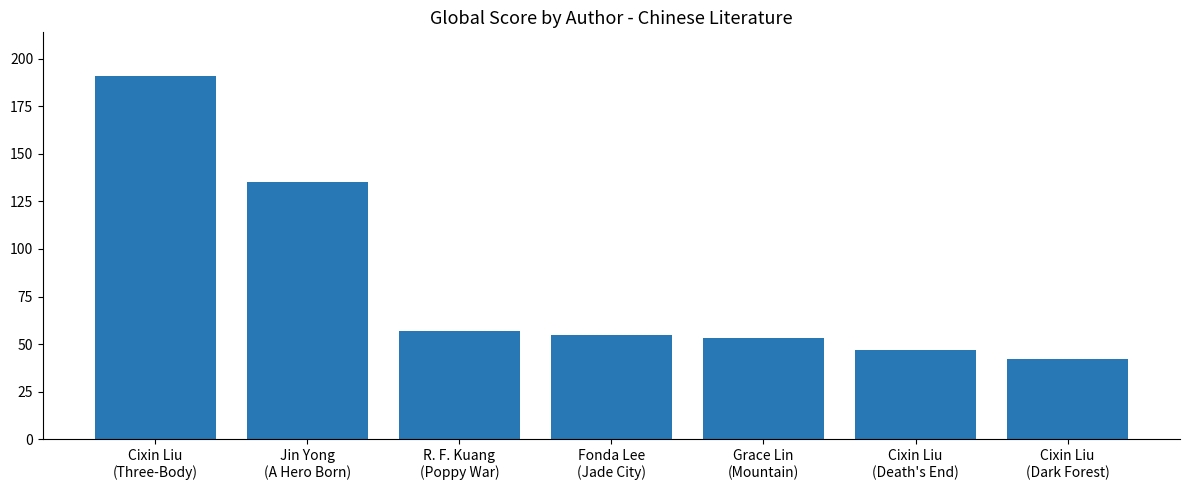

Reading left to right, list all the values displayed in this chart.

191	135	57	55	53	47	42